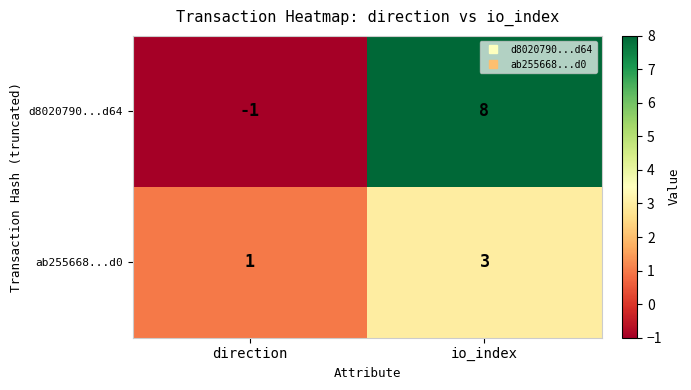

Reading left to right, transcribe all the data shown in this chart.

d8020790...d64: -1	8
ab255668...d0: 1	3